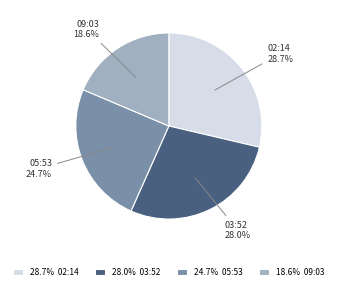

Approximately how many times larger is the value at 09:03 compared to 05:53?

0.8